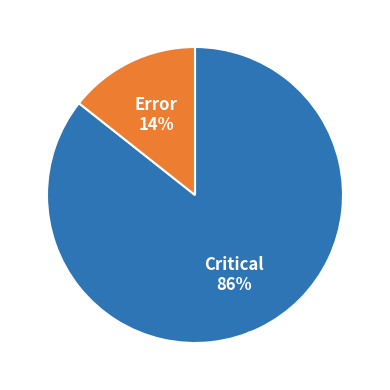

Rank the categories by value from lowest to highest.

Error, Critical